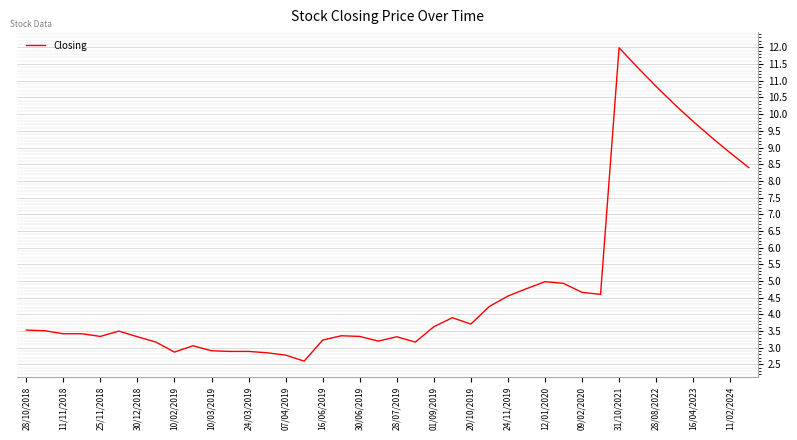

What is the minimum value shown in the chart?

2.6